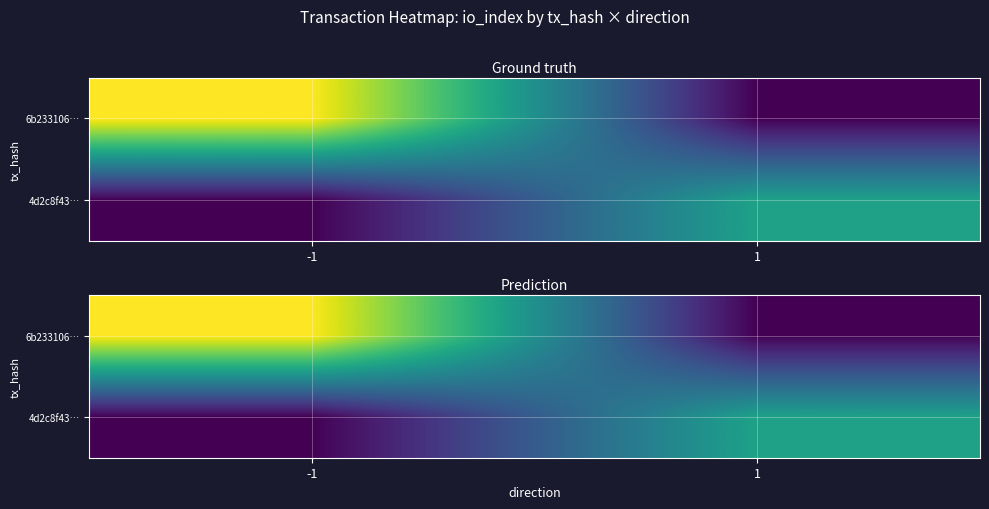

At which label is 6b233106… closest to 3?

1